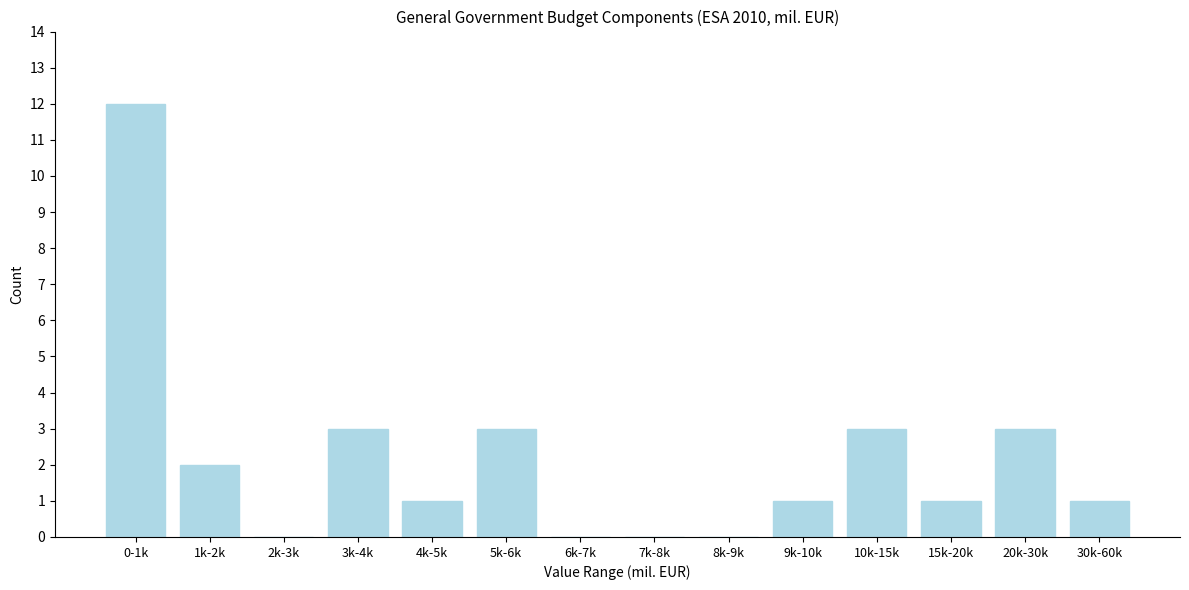

Reading left to right, transcribe all the data shown in this chart.

0-1k=12	1k-2k=2	2k-3k=0	3k-4k=3	4k-5k=1	5k-6k=3	6k-7k=0	7k-8k=0	8k-9k=0	9k-10k=1	10k-15k=3	15k-20k=1	20k-30k=3	30k-60k=1